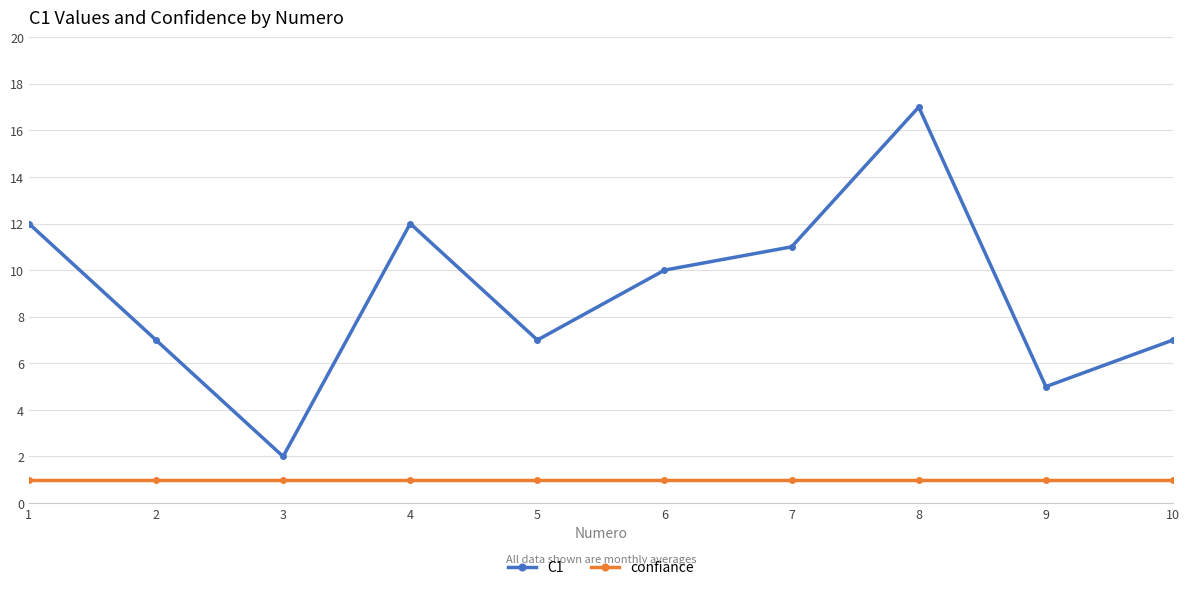

True or false: C1 and confiance cross at least once.

False